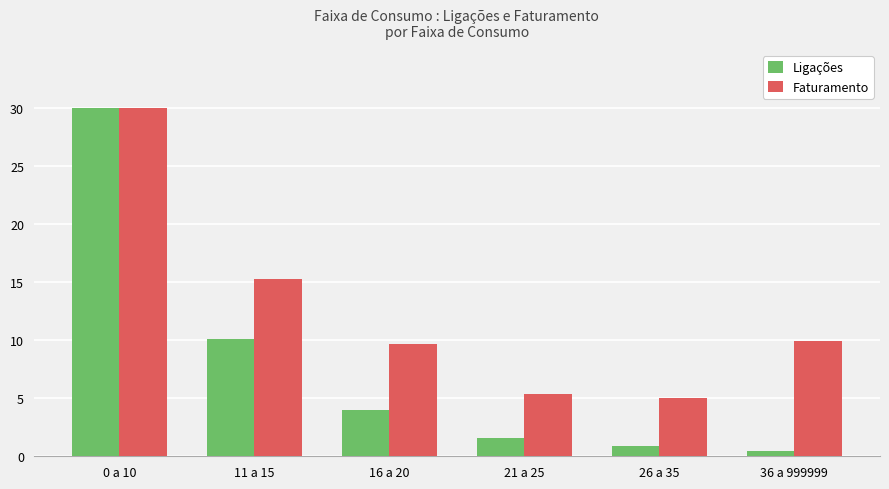

Which series changed the most between 0 a 10 and 36 a 999999?

Ligações